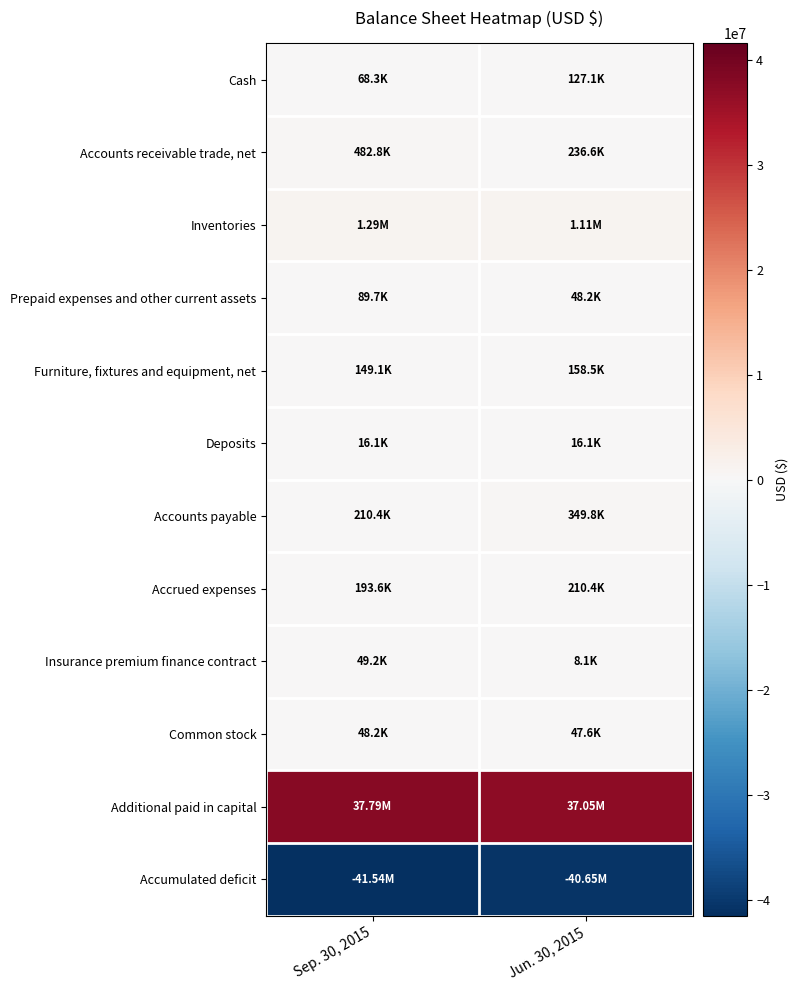

Reading left to right, extract all data points from this chart.

Cash: Sep. 30, 2015=68337	Jun. 30, 2015=127123
Accounts receivable trade, net: Sep. 30, 2015=482769	Jun. 30, 2015=236640
Inventories: Sep. 30, 2015=1290266	Jun. 30, 2015=1107177
Prepaid expenses and other current assets: Sep. 30, 2015=89650	Jun. 30, 2015=48248
Furniture, fixtures and equipment, net: Sep. 30, 2015=149107	Jun. 30, 2015=158502
Deposits: Sep. 30, 2015=16086	Jun. 30, 2015=16086
Accounts payable: Sep. 30, 2015=210444	Jun. 30, 2015=349812
Accrued expenses: Sep. 30, 2015=193602	Jun. 30, 2015=210449
Insurance premium finance contract: Sep. 30, 2015=49170	Jun. 30, 2015=8117
Common stock: Sep. 30, 2015=48220	Jun. 30, 2015=47614
Additional paid in capital: Sep. 30, 2015=37793926	Jun. 30, 2015=37049161
Accumulated deficit: Sep. 30, 2015=-41536911	Jun. 30, 2015=-40647303